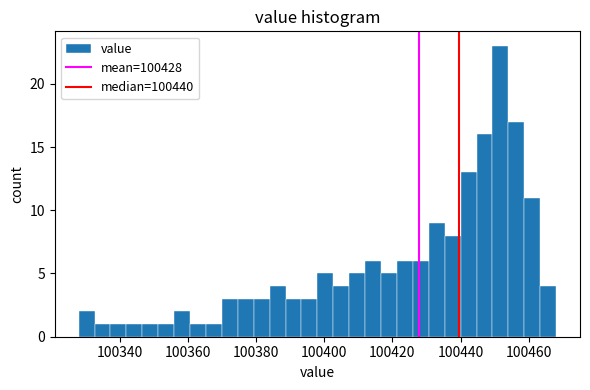

Around what value on the x-axis is the tallest bar? Give the approximate position of its centre, as read against the axis.

100452